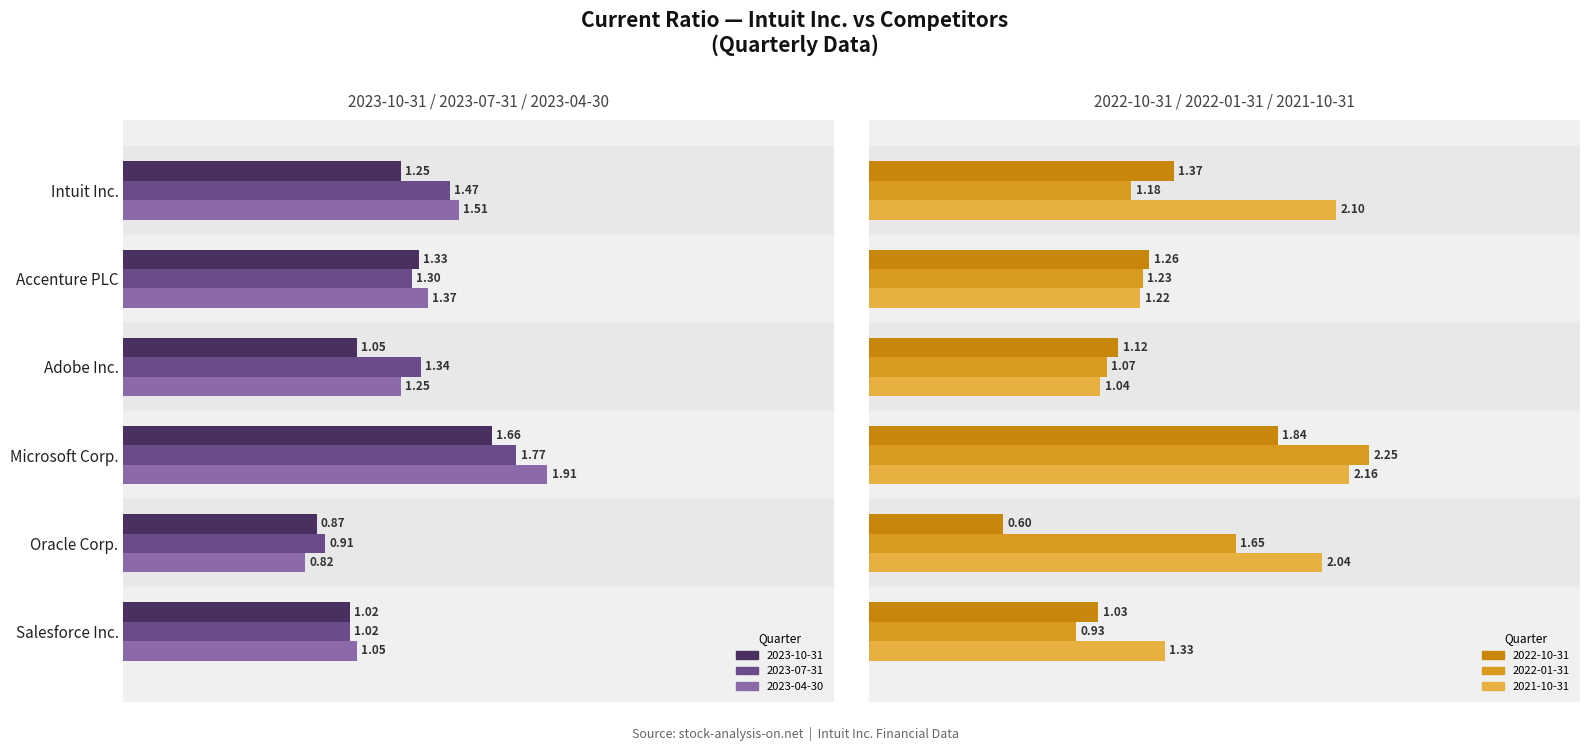

At which label is 2021-10-31 closest to 1?

Adobe Inc.